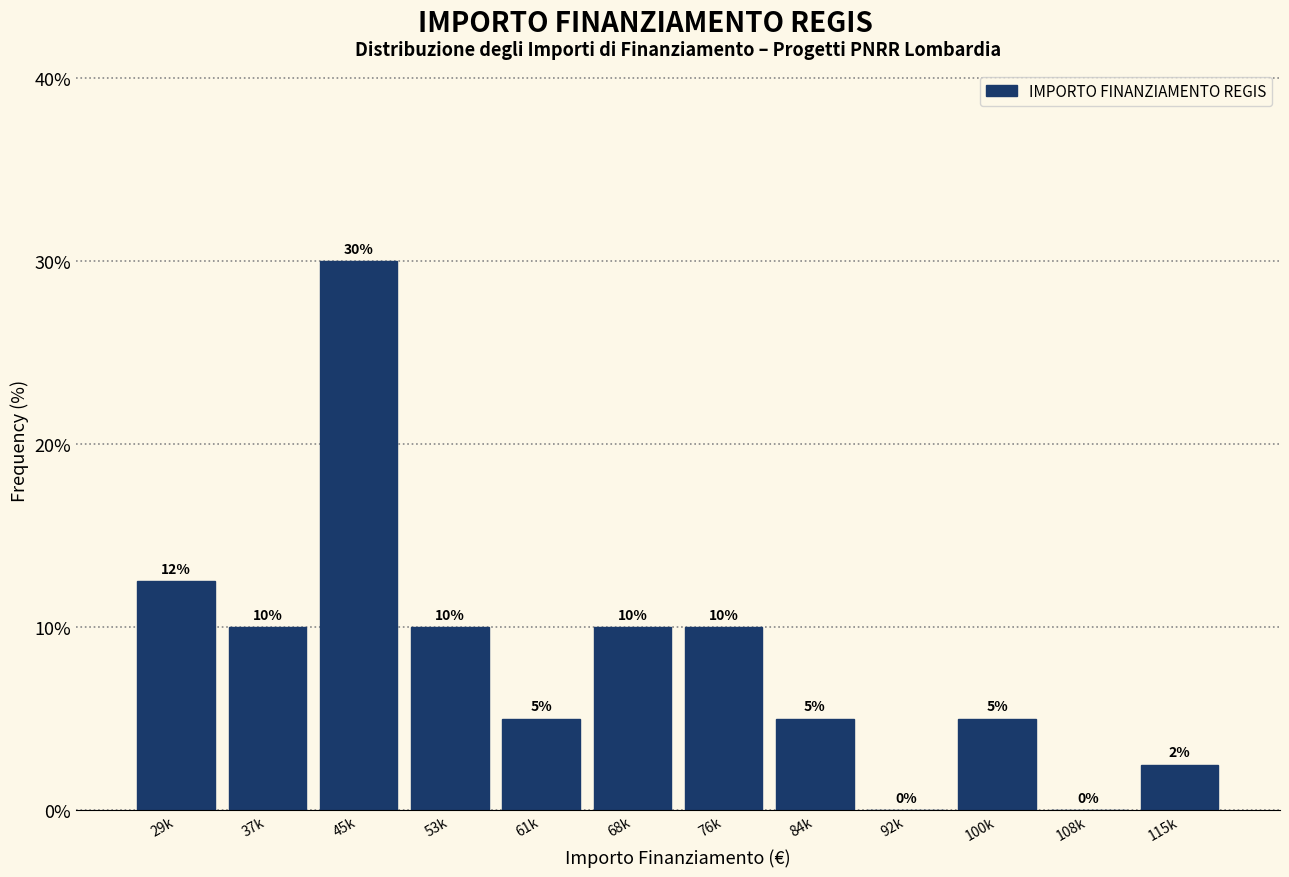

Approximately how many times larger is the value at 37k compared to 61k?

2.0